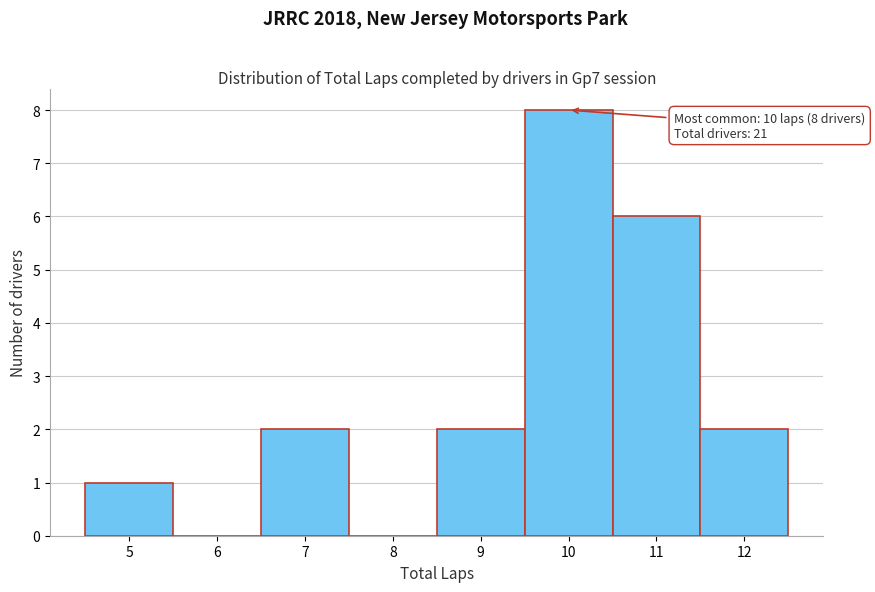

Reading left to right, list all the values displayed in this chart.

5=1	6=0	7=2	8=0	9=2	10=8	11=6	12=2